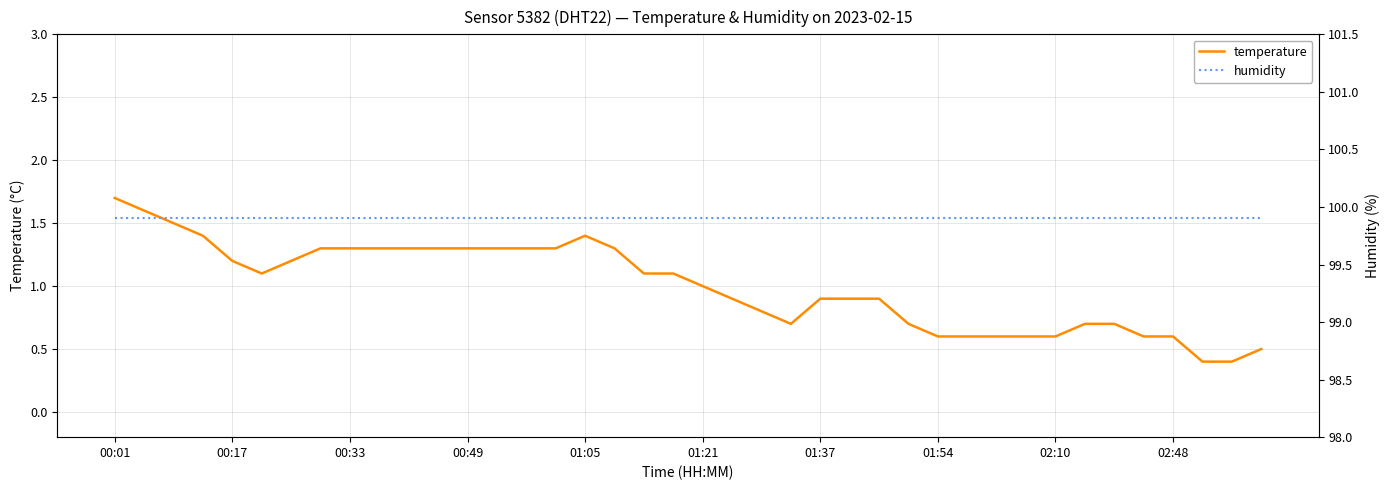

What is the minimum value for temperature?

0.4